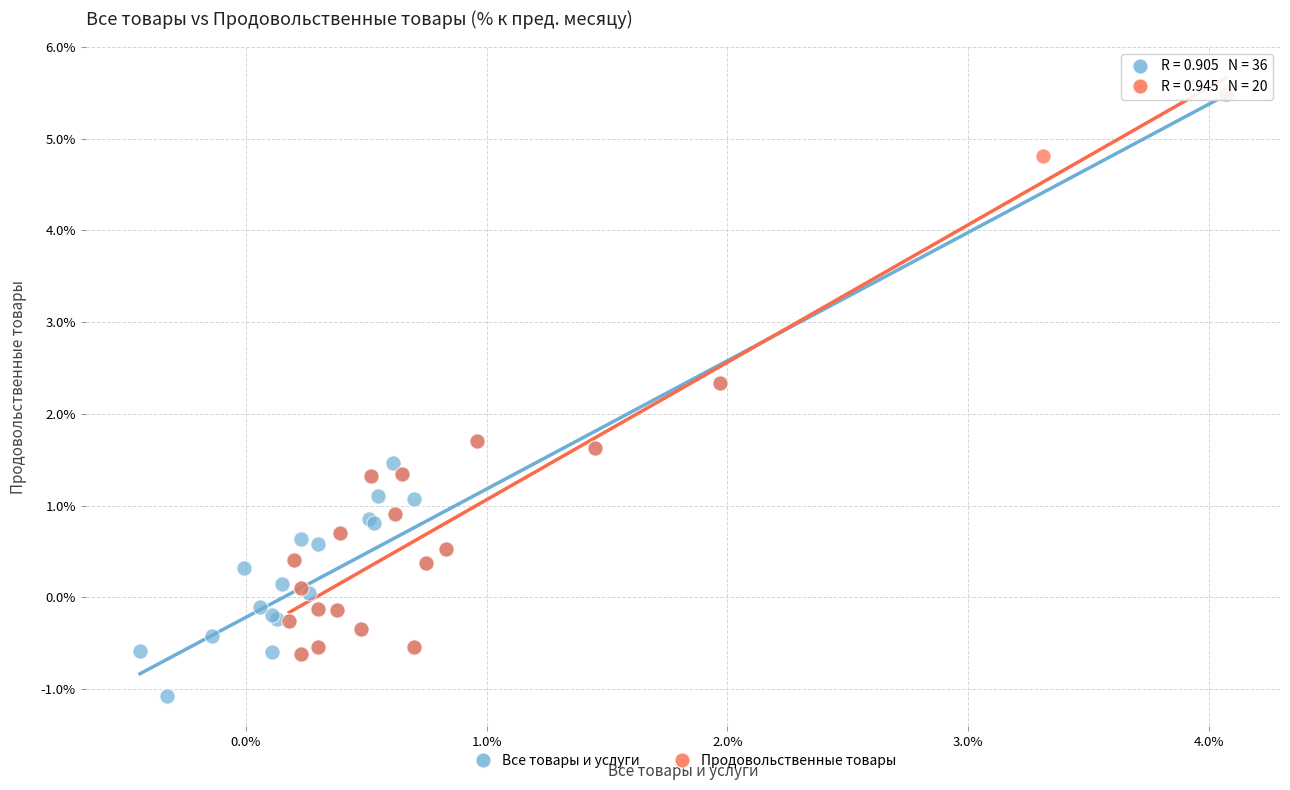

Which series reaches the minimum Y coordinate?

Все товары и услуги